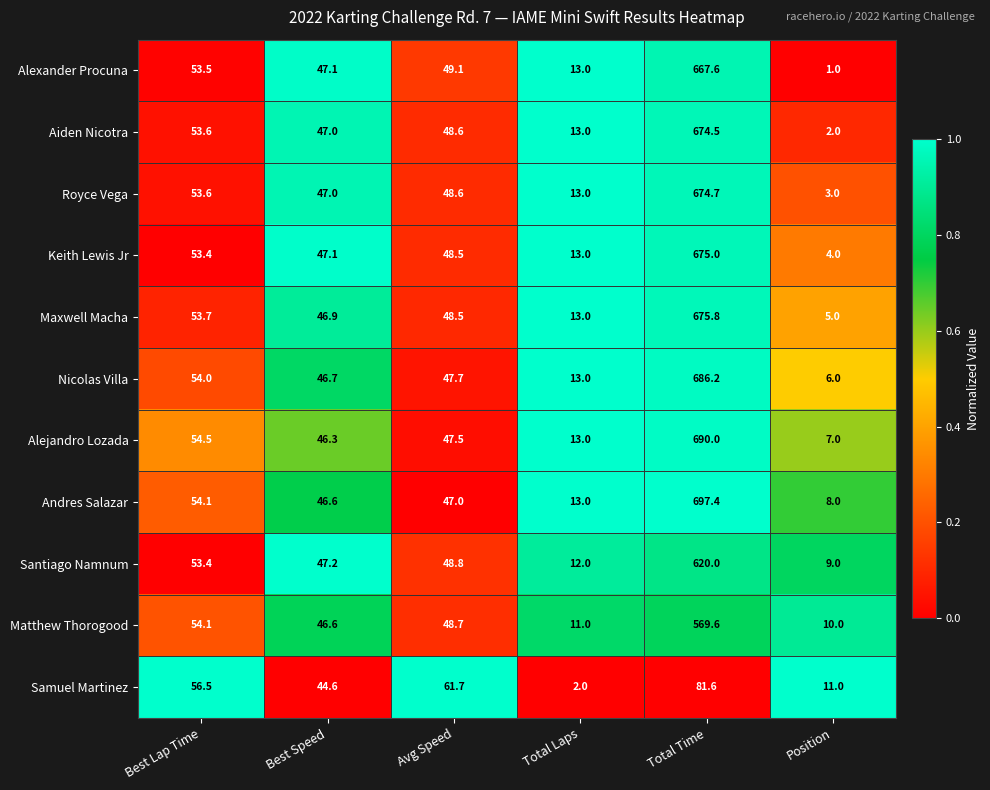

Is the value of Keith Lewis Jr at Best Speed greater than the value of Matthew Thorogood at Best Speed?

Yes